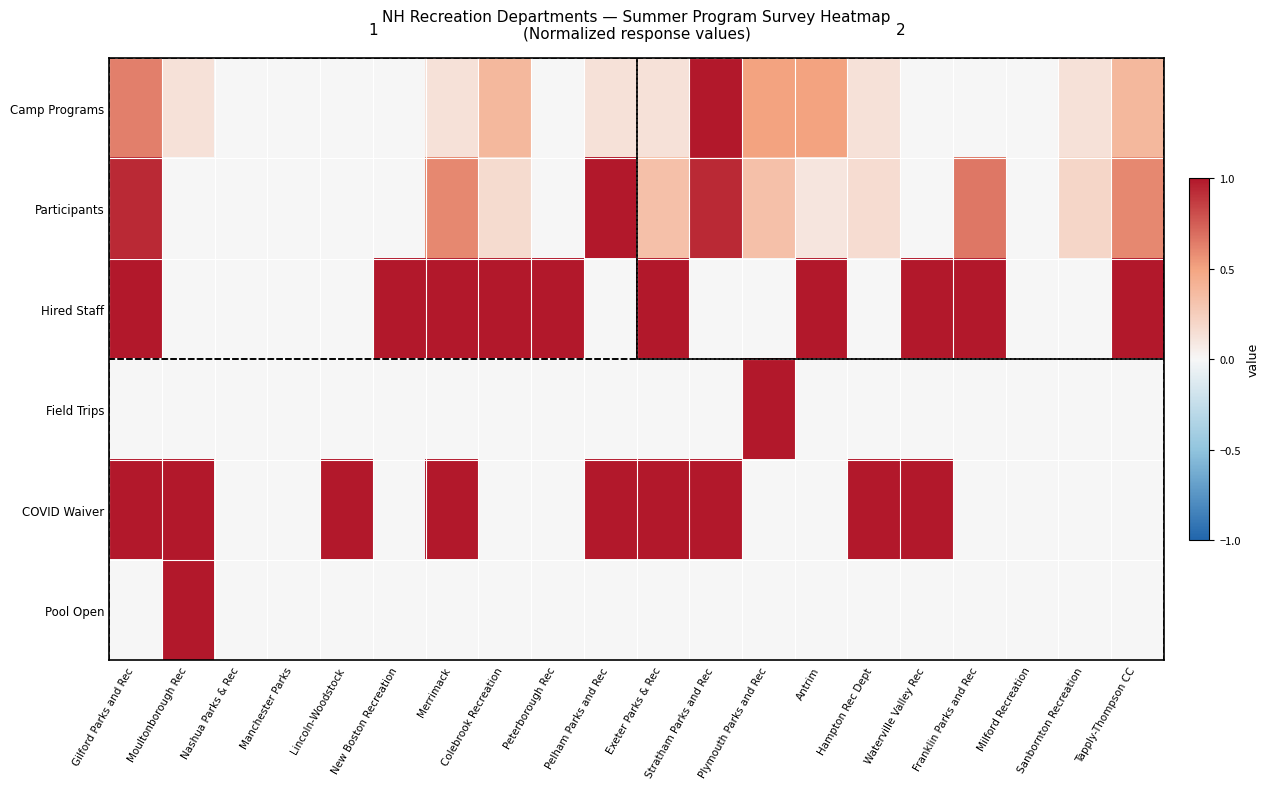

Rank the series at Peterborough Rec from lowest to highest value.

Camp Programs, Participants, Field Trips, COVID Waiver, Pool Open, Hired Staff